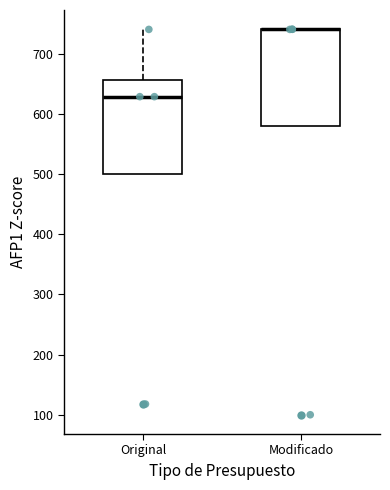

Where does the upper whisker of the box for Original end on the y-axis? The values are not printed on the chart, so give them approximately, as read against the axis.

740